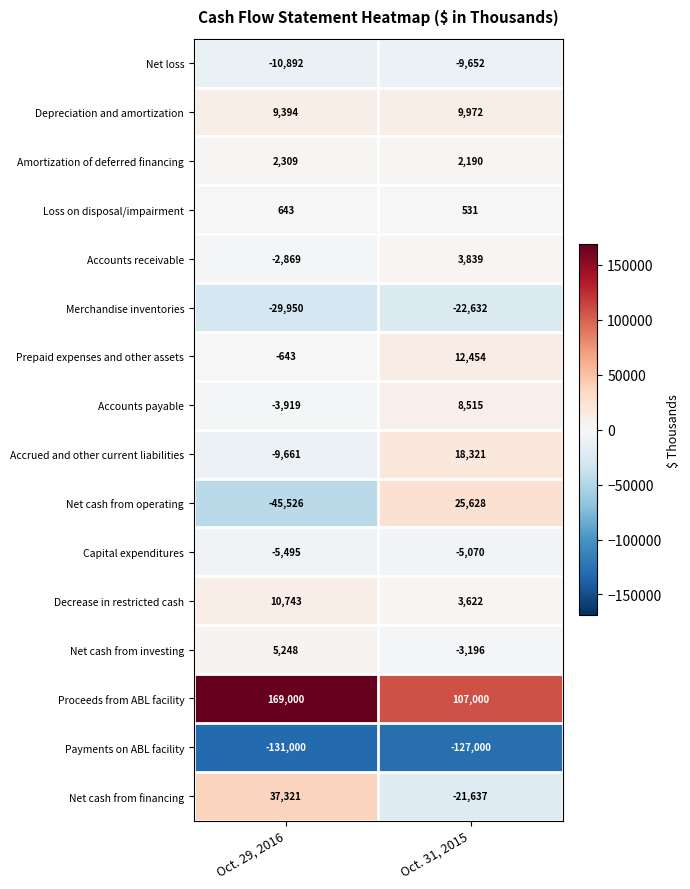

How many data points does each series have?

2